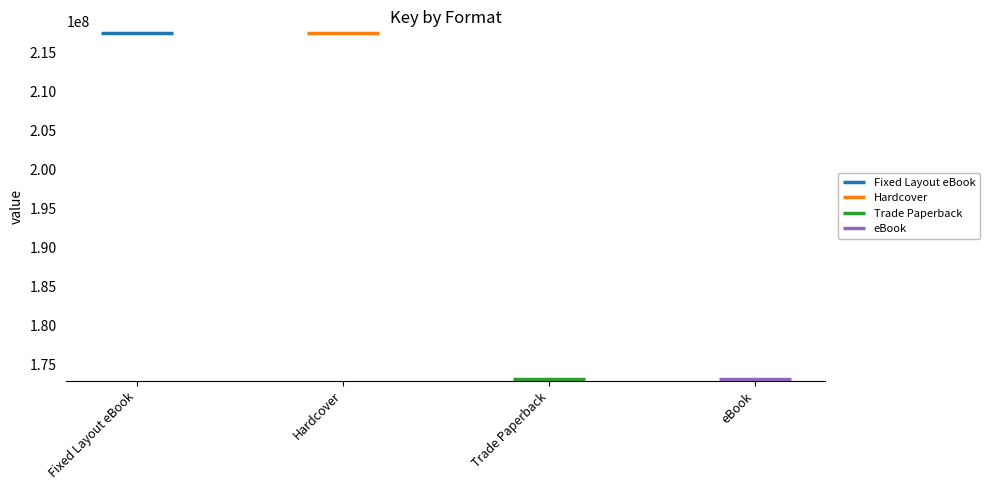

What is the greatest value displayed?

217563549